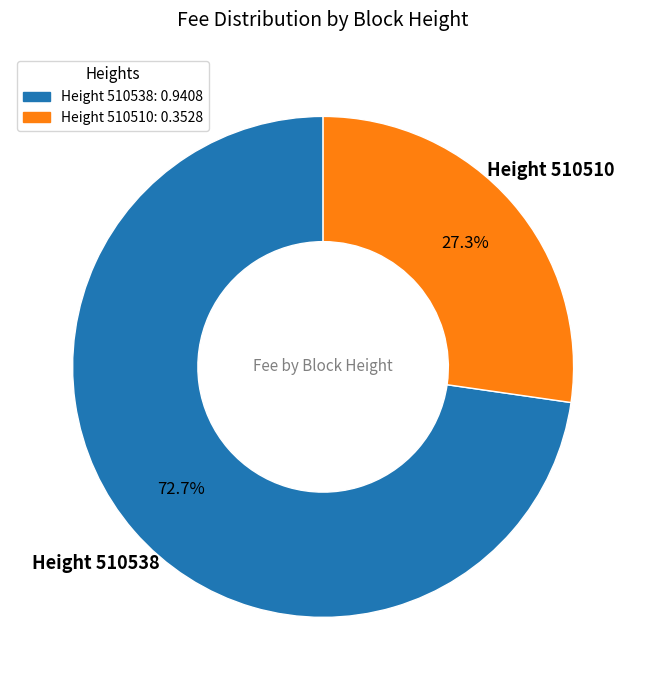

How many slices are in this pie chart?

2